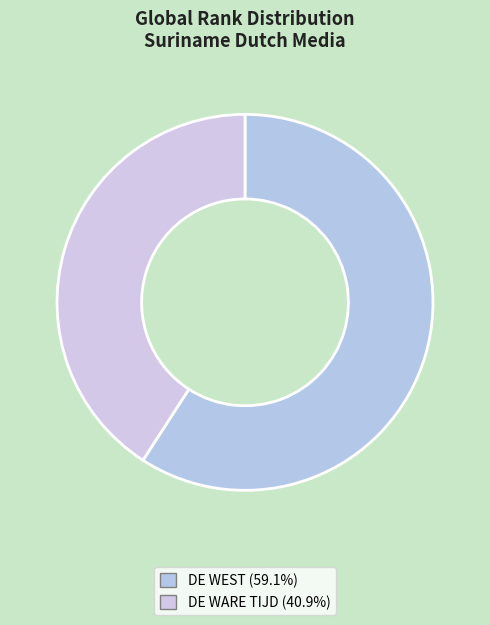

Is the sum of DE WARE TIJD and DE WEST greater than half?

Yes